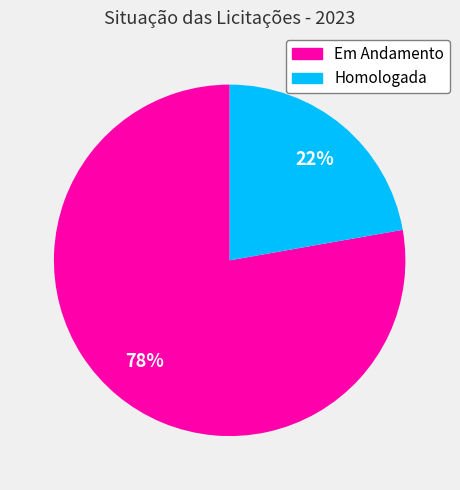

To the nearest percent, what is the average slice percentage?

50%